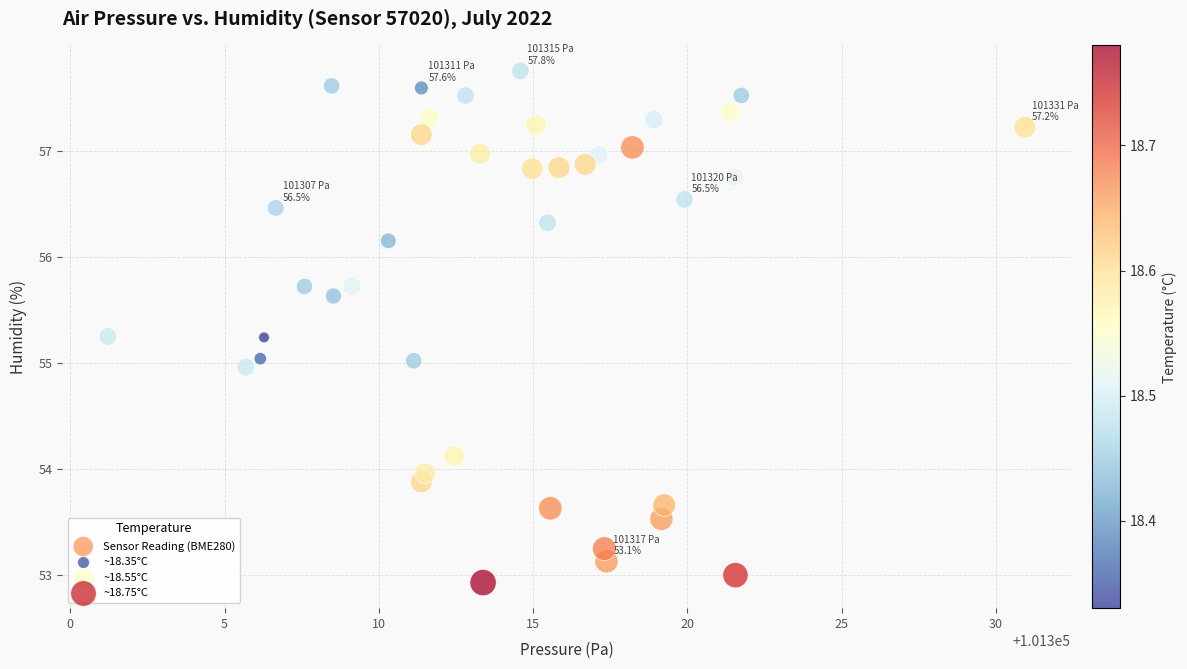

What is the range of Y values (max minus min)?

4.8